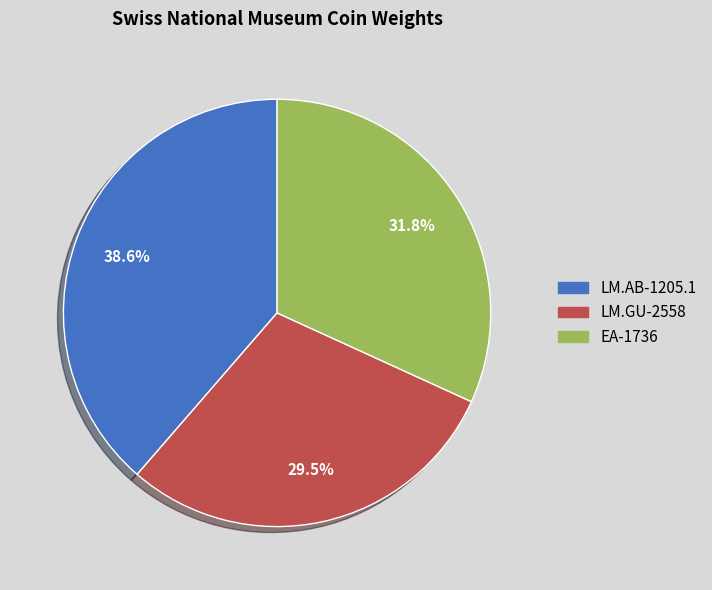

To the nearest percent, what percentage of the pie is EA-1736?

32%